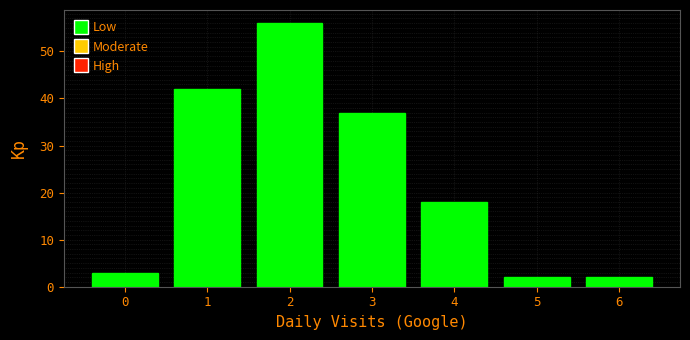

Reading left to right, list every bar in this chart as the range it spans on the x-axis followed by its height. The values are not printed on the chart, so give them approximately, as read against the axis.

-0.5 to 0.5: 3
0.5 to 1.5: 42
1.5 to 2.5: 56
2.5 to 3.5: 37
3.5 to 4.5: 18
4.5 to 5.5: 2
5.5 to 6.5: 2